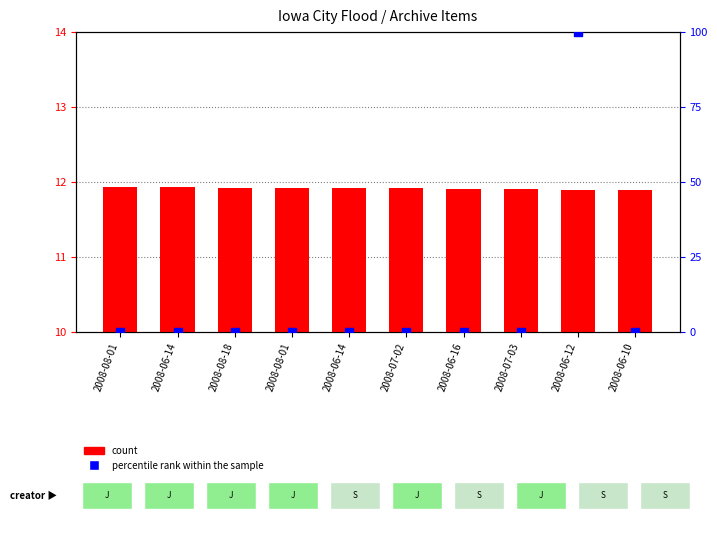

Which series has the largest total across all categories?

count